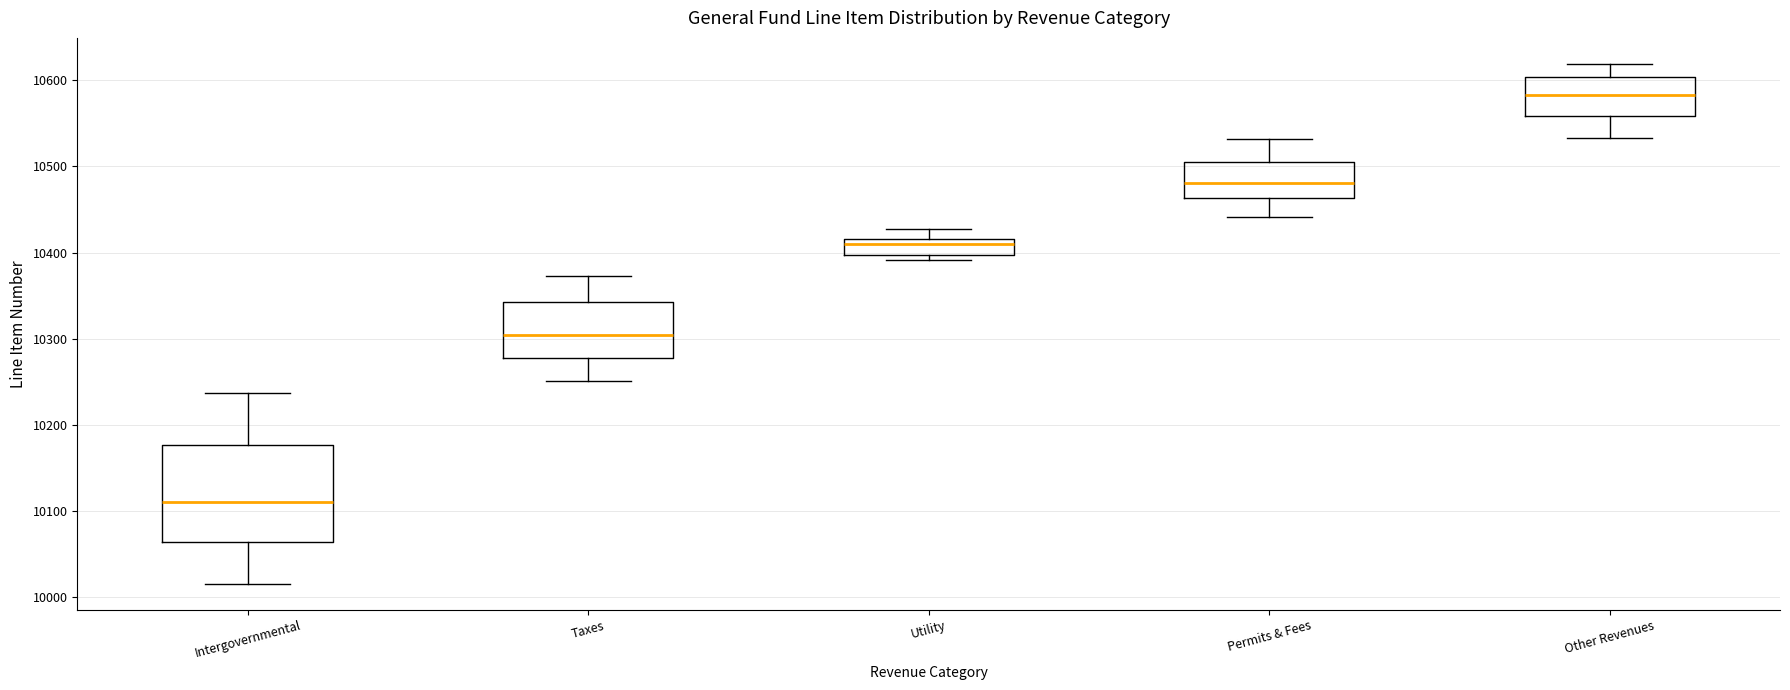

Where is the upper edge of the box for Utility on the y-axis? The values are not printed on the chart, so give them approximately, as read against the axis.

10420